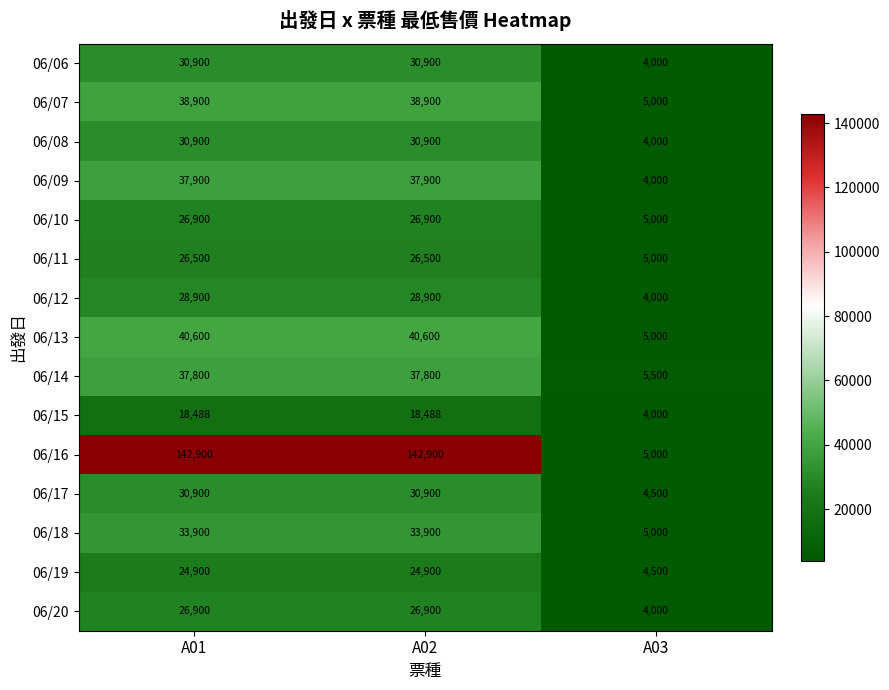

At which category does the chart reach its minimum across all series?

A03